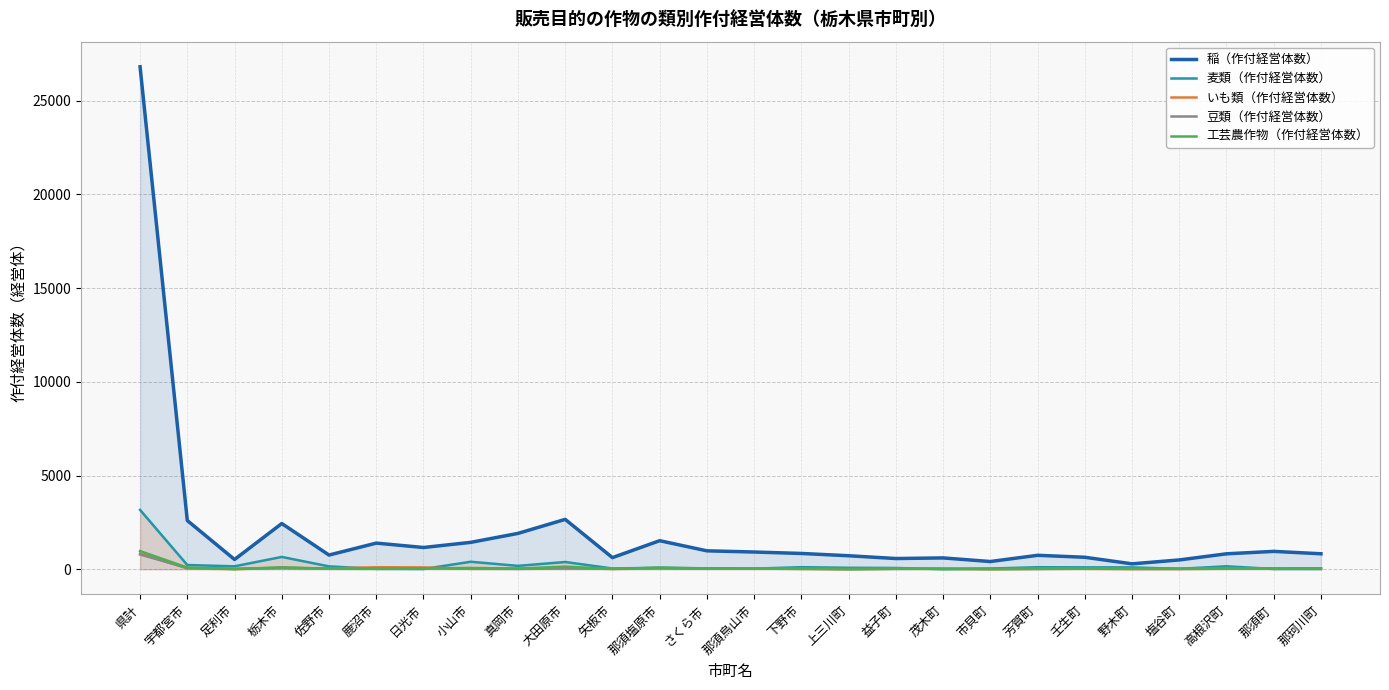

What is the total value across all series at 塩谷町?

569